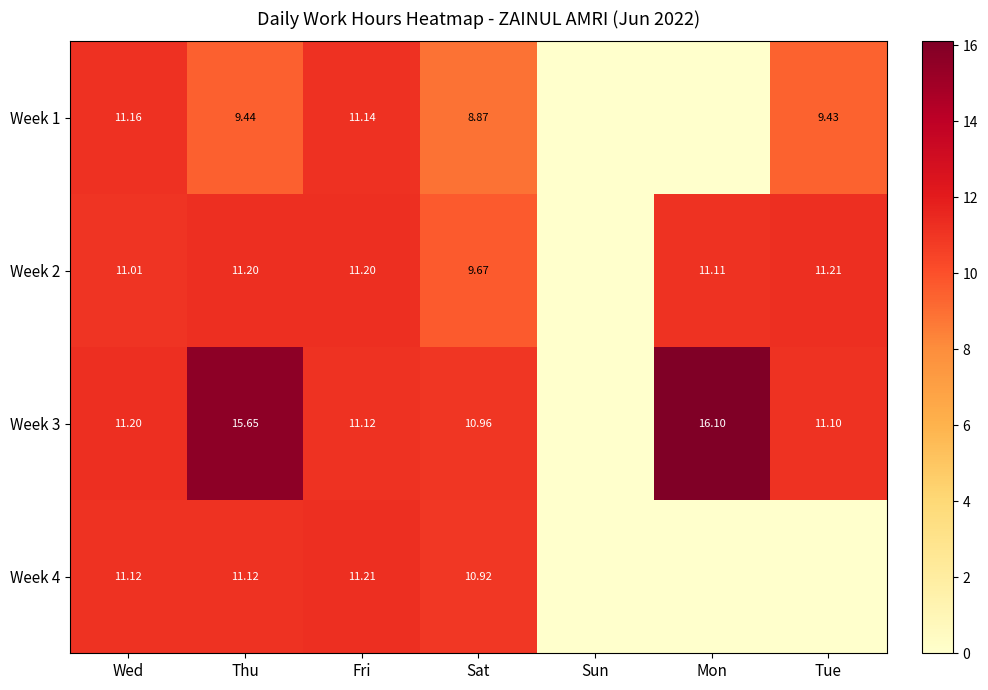

Is the value of Week 1 at Sat greater than the value of Week 2 at Wed?

No